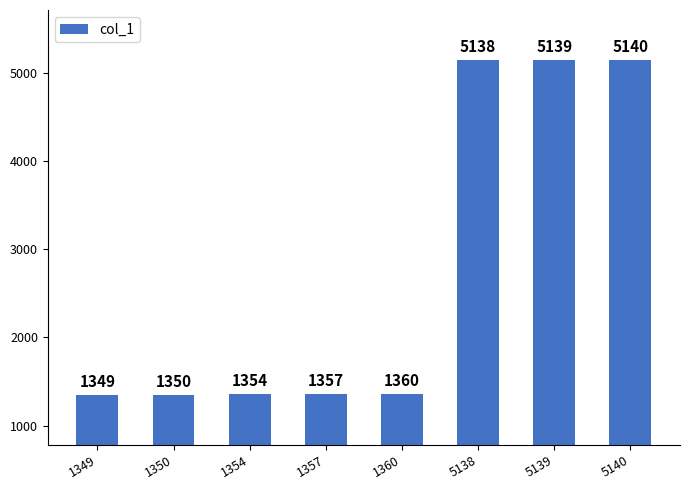

Reading right to left, what are all the values shown in this chart?

5140=5140	5139=5139	5138=5138	1360=1360	1357=1357	1354=1354	1350=1350	1349=1349